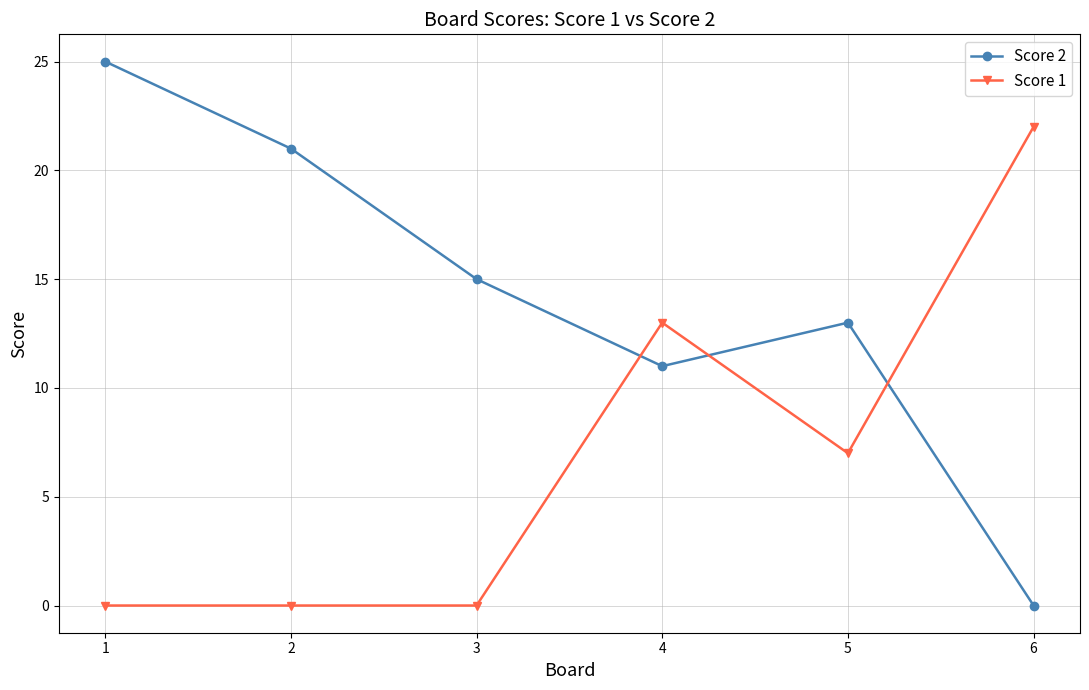

At how many categories does at least one series exceed 5?

6